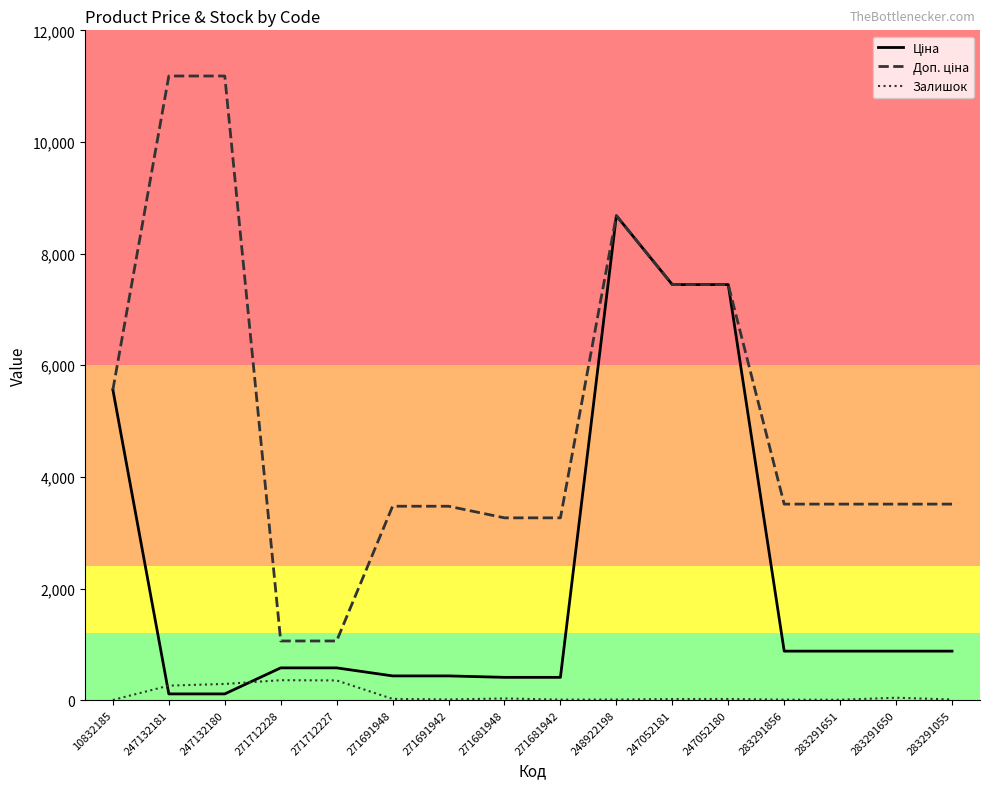

At which category is the sum across all series the highest?

248922198